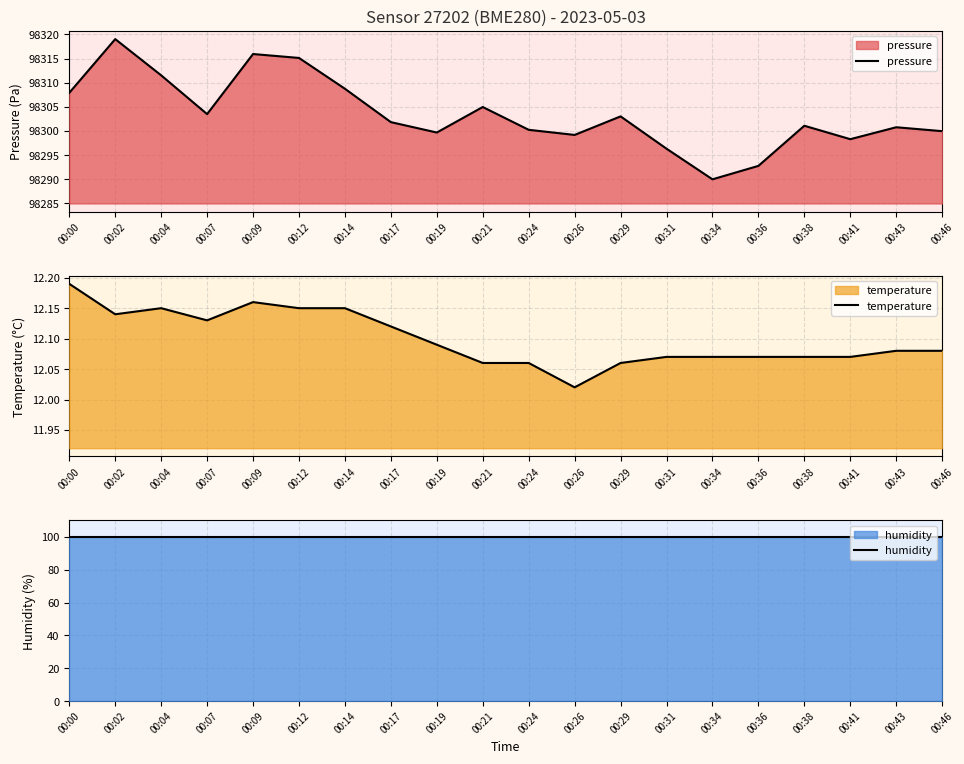

How many values in the pressure series exceed 98301?

11